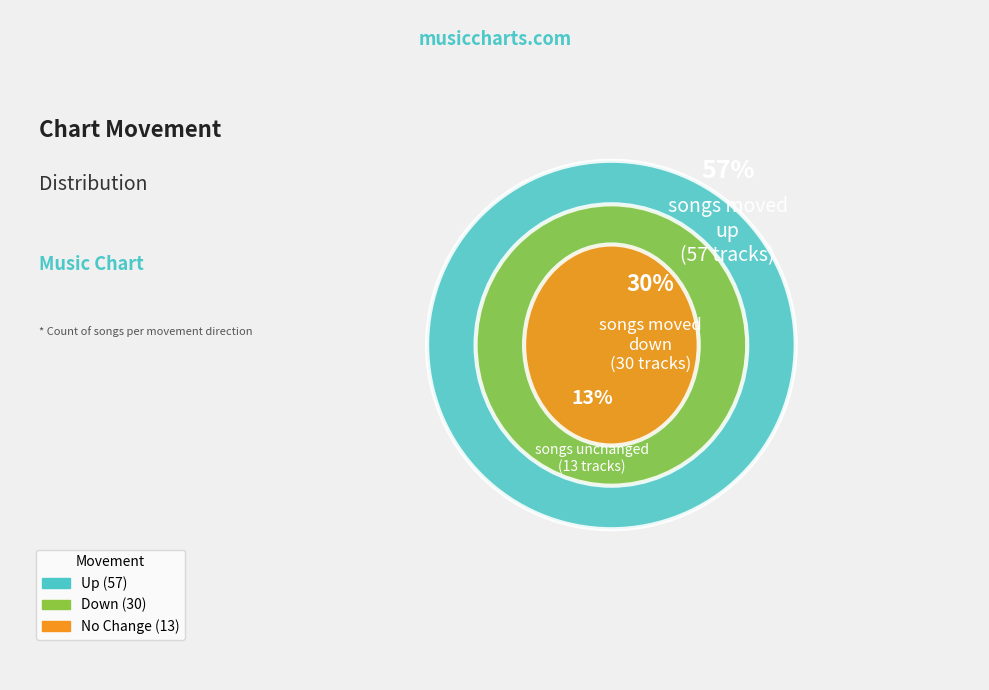

Does up account for over 50% of the chart?

Yes